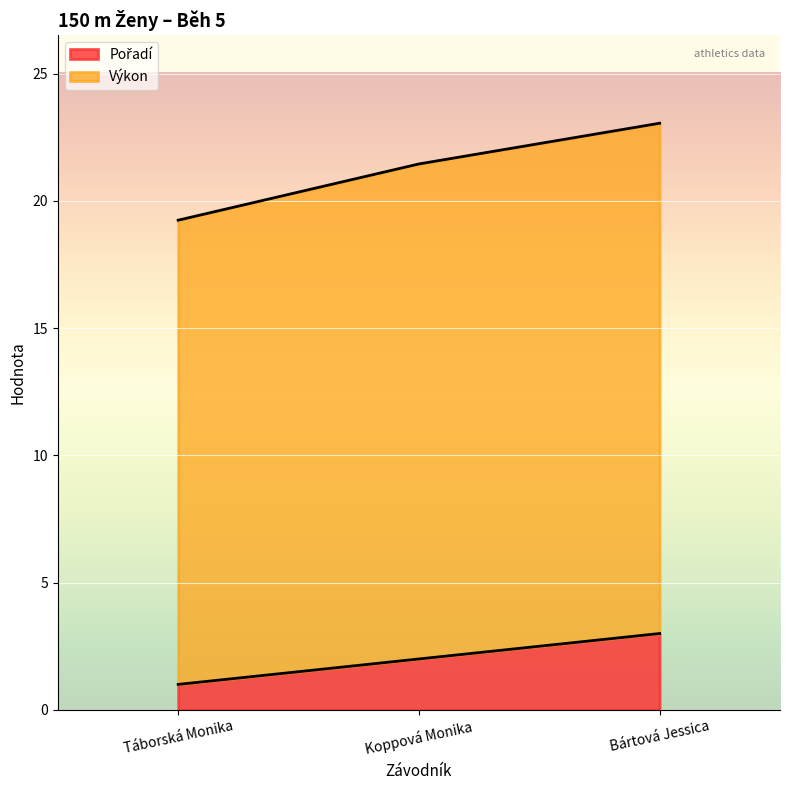

Reading right to left, extract all data points from this chart.

Pořadí: 3.0	2.0	1.0
Výkon: 23.1	21.4	19.2